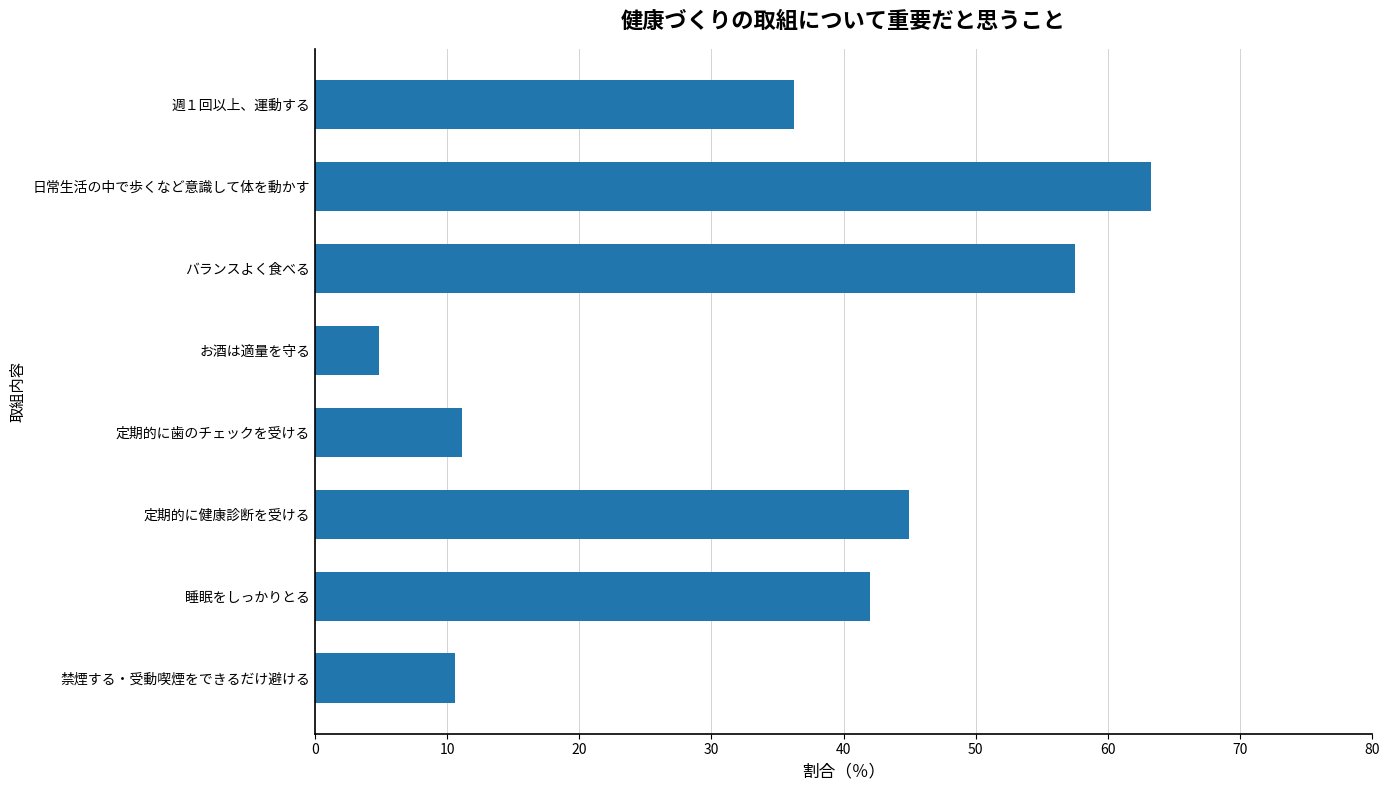

Reading top to bottom, what are all the values shown in this chart?

36.2	63.3	57.5	4.8	11.1	44.9	42.0	10.6